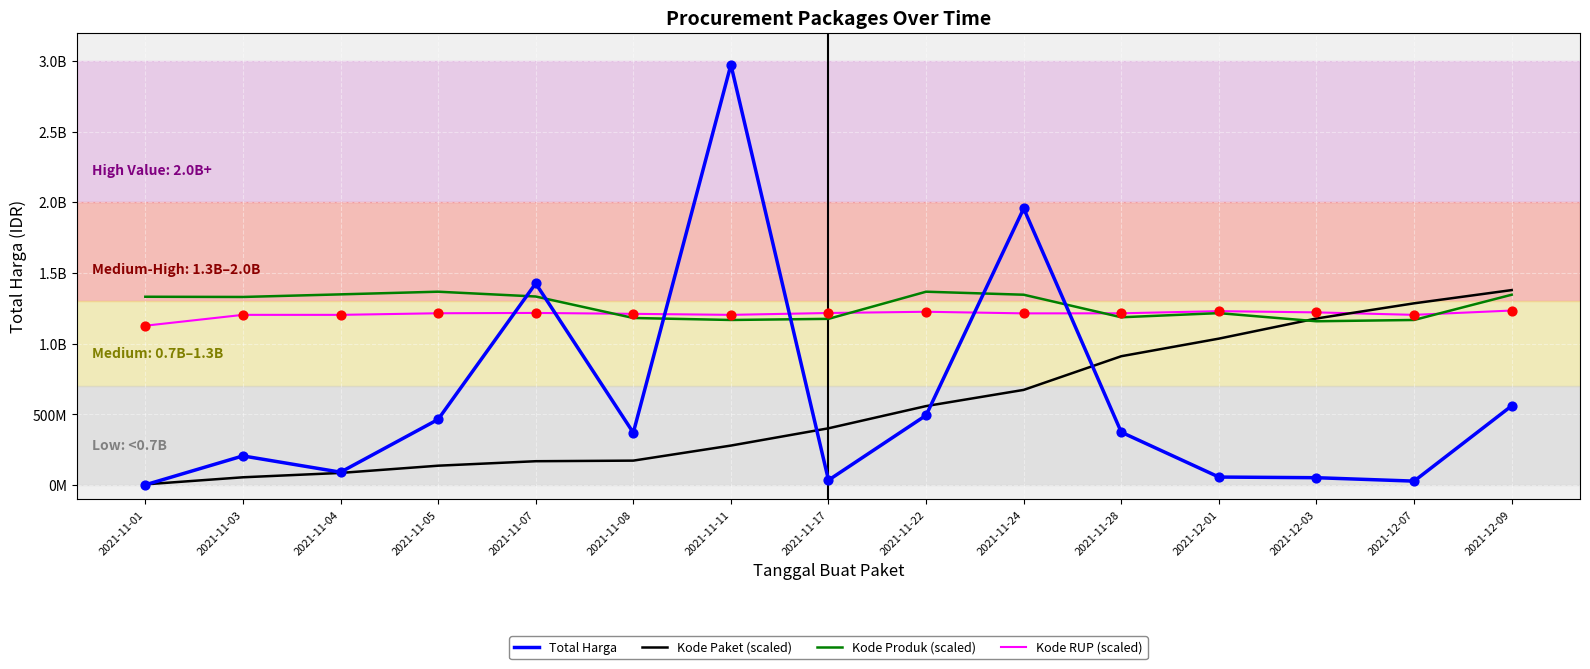

Is this an area chart (filled region under the line)?

No